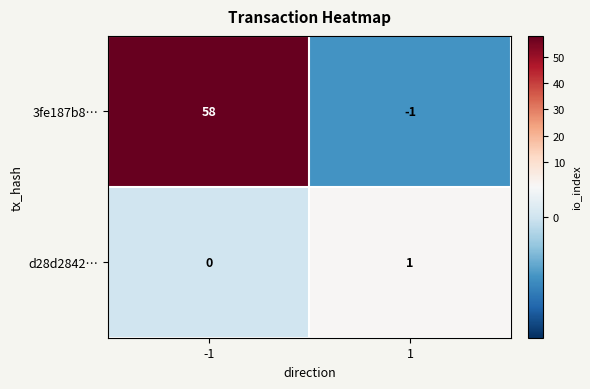

Reading right to left, list all the values displayed in this chart.

3fe187b8…: 1=-1	-1=58
d28d2842…: 1=1	-1=0